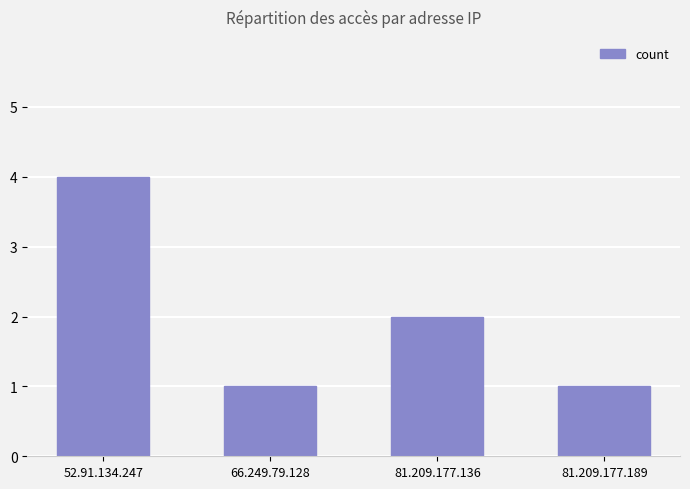

At which label does the data first exceed 2?

52.91.134.247